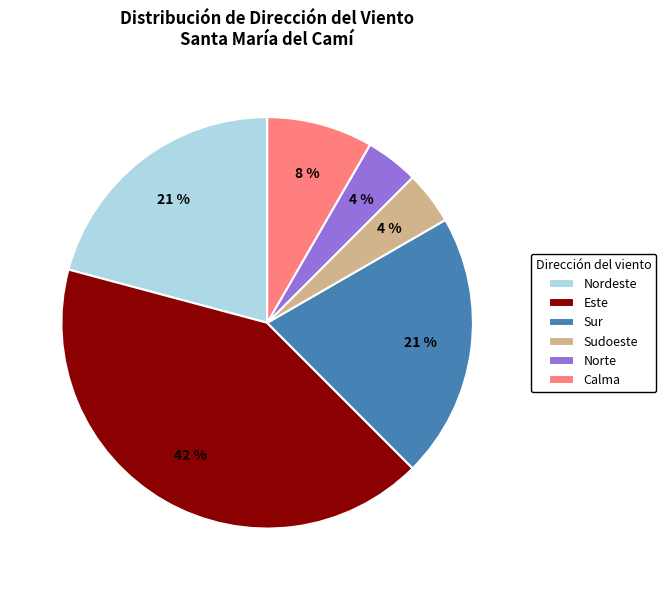

What percentage is the Este slice, to the nearest percent?

42%